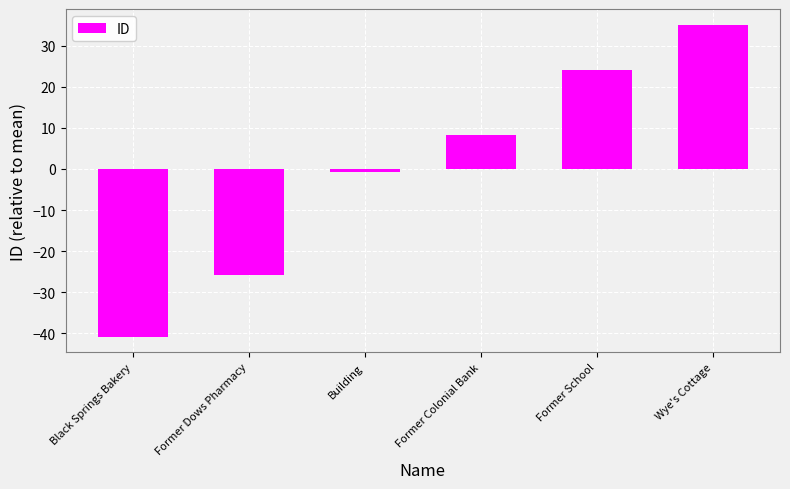

How many distinct data groups are displayed?

1